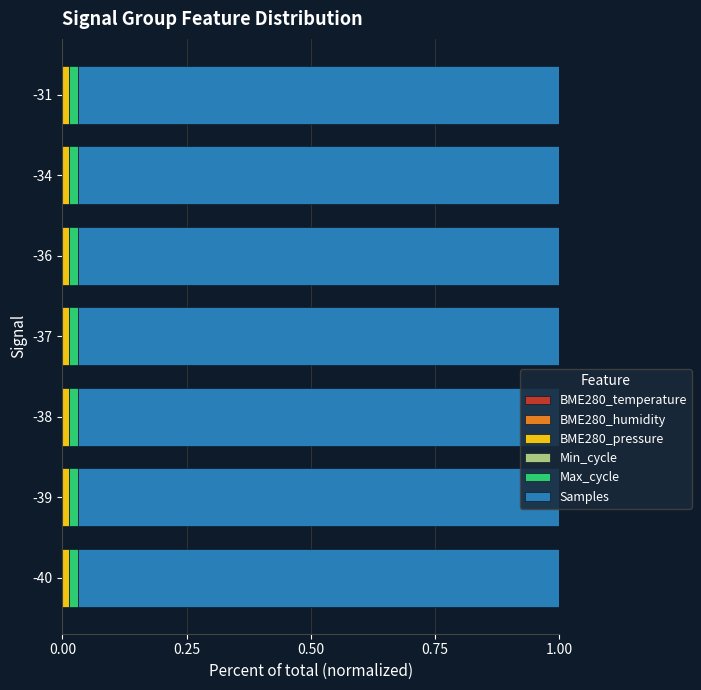

How many series are shown in this chart?

6